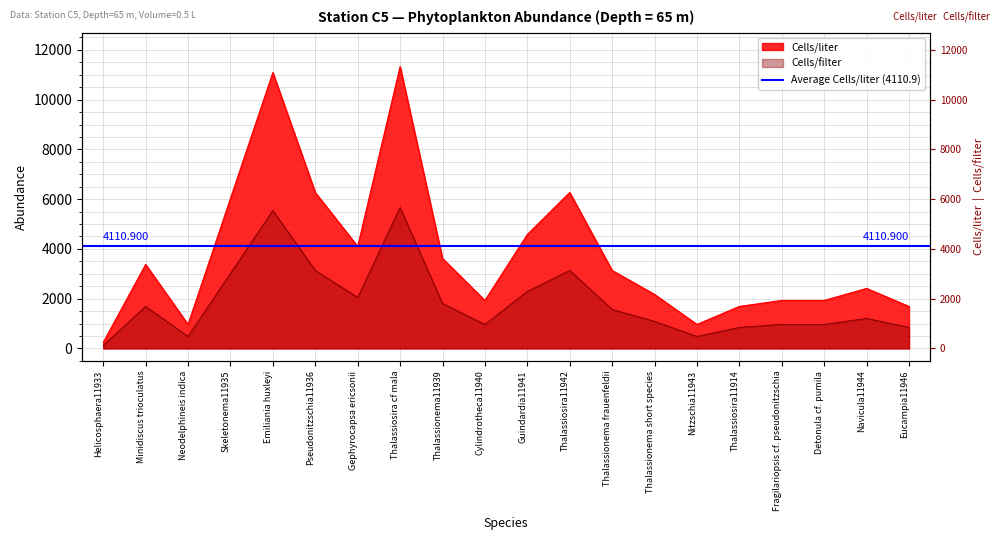

Reading right to left, transcribe all the data shown in this chart.

Cells/liter: 1687.6	2410.8	1928.7	1928.7	1687.6	964.3	2169.8	3134.1	6268.2	4580.6	1928.7	3616.3	11331.0	4098.4	6268.2	11089.9	6027.1	964.3	3375.2	241.1
Cells/filter: 843.8	1205.4	964.3	964.3	843.8	482.2	1084.9	1567.0	3134.1	2290.3	964.3	1808.1	5665.5	2049.2	3134.1	5544.9	3013.6	482.2	1687.6	120.5